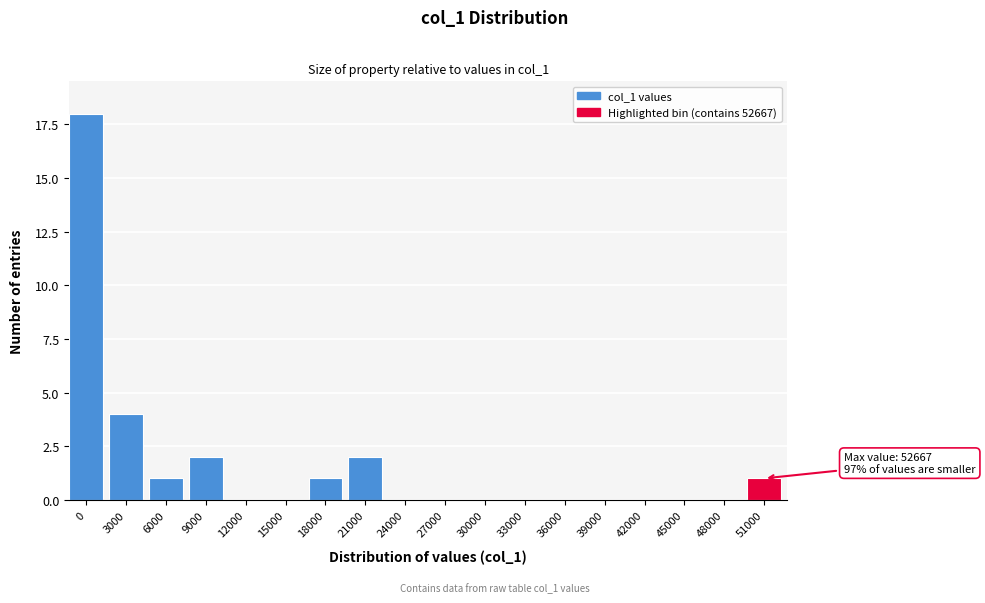

Reading left to right, transcribe all the data shown in this chart.

0=18	3000=4	6000=1	9000=2	12000=0	15000=0	18000=1	21000=2	24000=0	27000=0	30000=0	33000=0	36000=0	39000=0	42000=0	45000=0	48000=0	51000=1